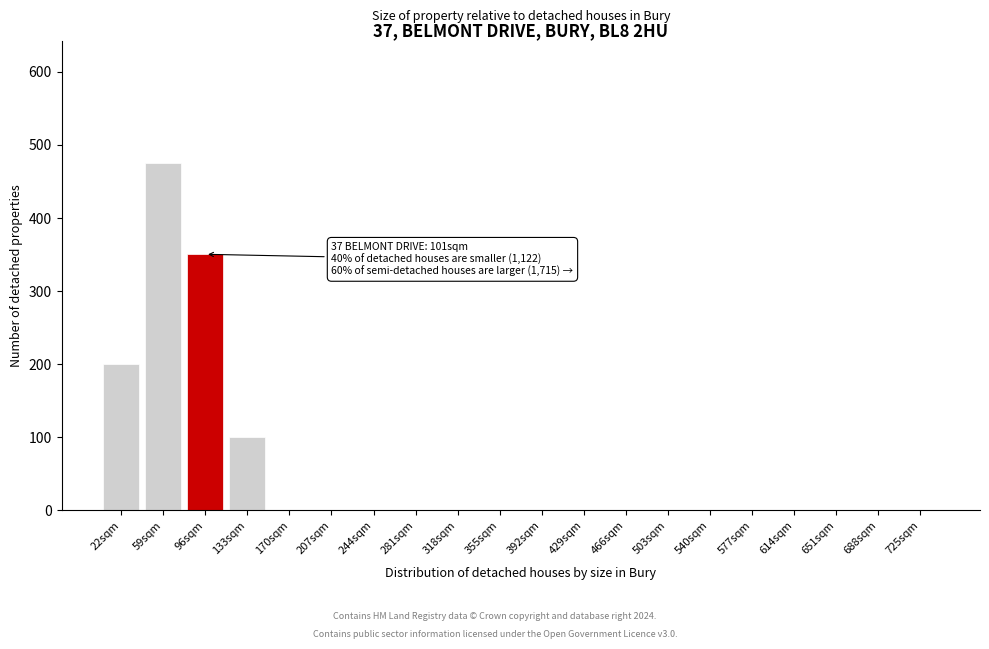

Reading left to right, list all the values displayed in this chart.

22sqm=200	59sqm=475	96sqm=350	133sqm=100	170sqm=0	207sqm=0	244sqm=0	281sqm=0	318sqm=0	355sqm=0	392sqm=0	429sqm=0	466sqm=0	503sqm=0	540sqm=0	577sqm=0	614sqm=0	651sqm=0	688sqm=0	725sqm=0